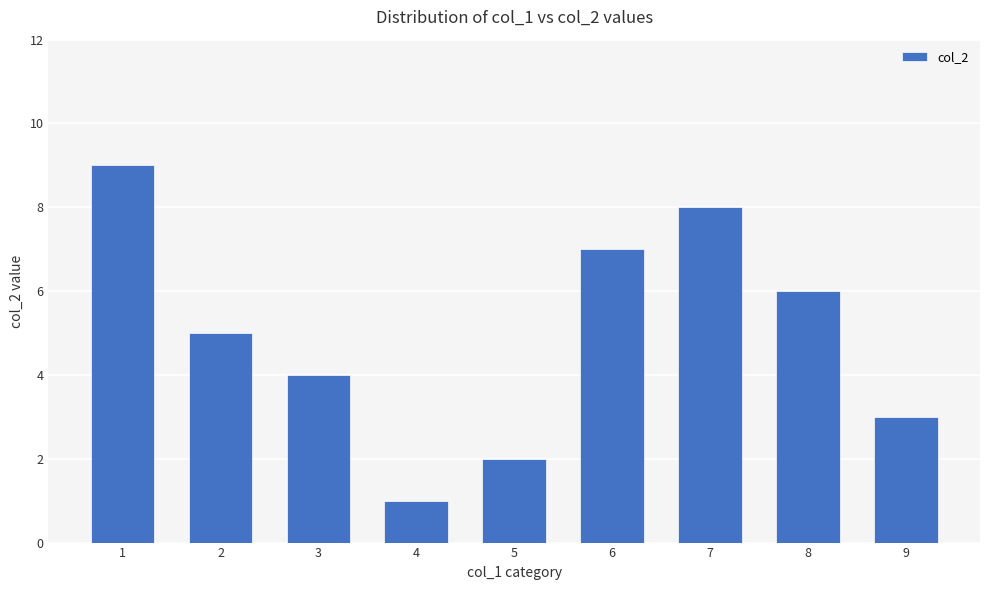

Reading right to left, transcribe all the data shown in this chart.

3	6	8	7	2	1	4	5	9